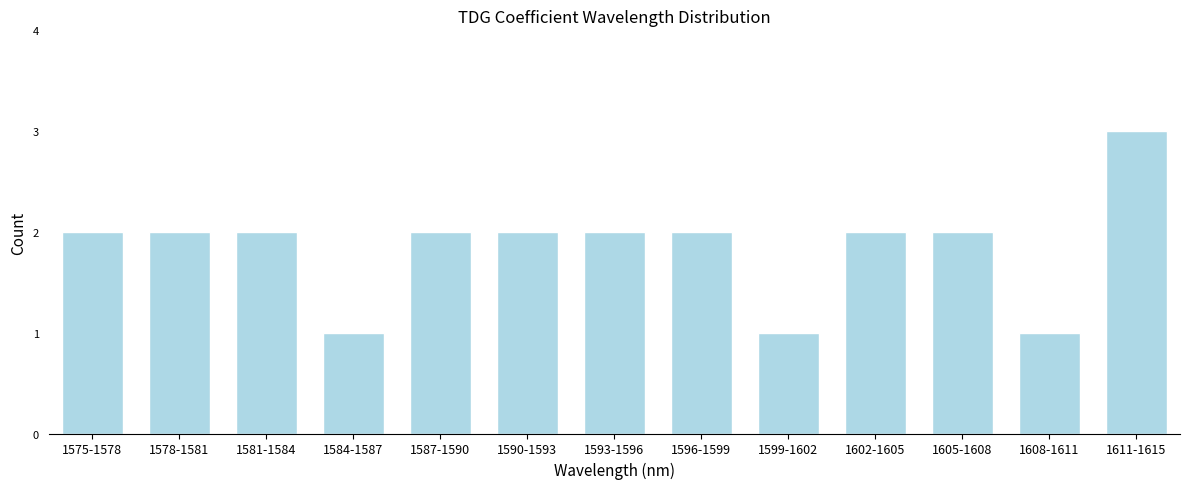

Reading left to right, what are all the values shown in this chart?

1575-1578=2	1578-1581=2	1581-1584=2	1584-1587=1	1587-1590=2	1590-1593=2	1593-1596=2	1596-1599=2	1599-1602=1	1602-1605=2	1605-1608=2	1608-1611=1	1611-1615=3